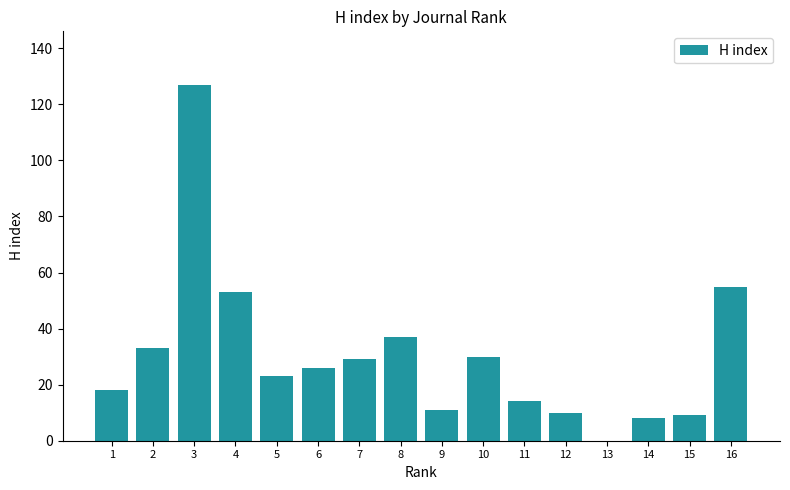

Does the chart contain stacked bars?

No